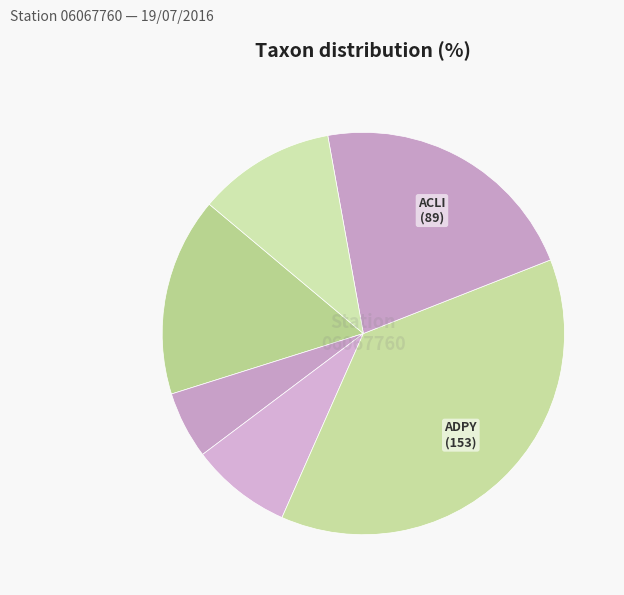

Count the number of slices in the pie.

6